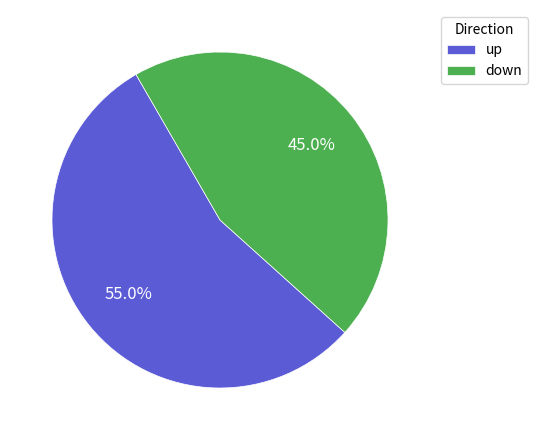

How many slices are in this pie chart?

2